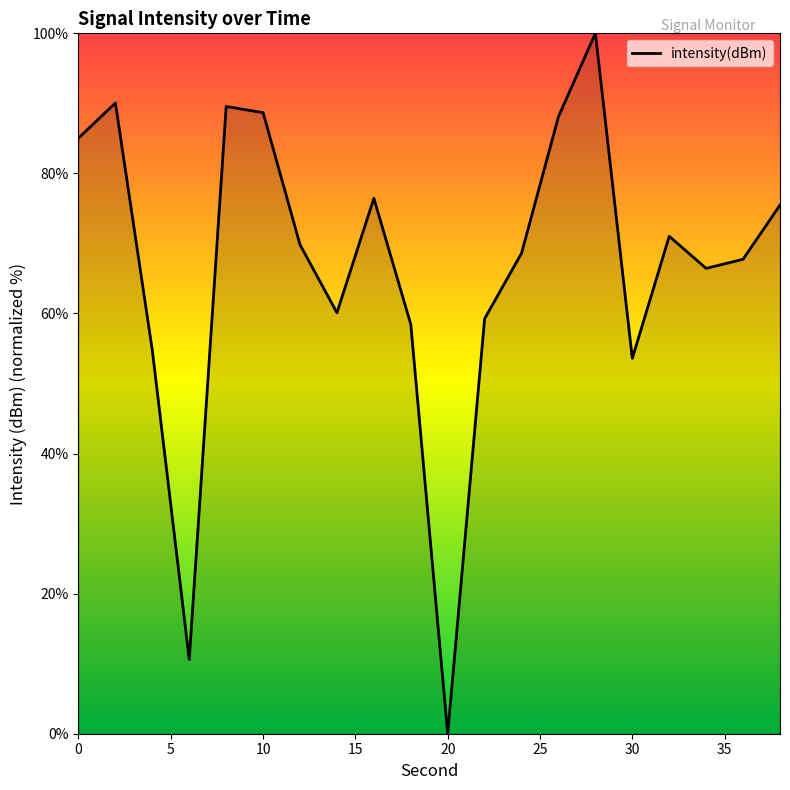

What is the greatest value displayed?

100.0